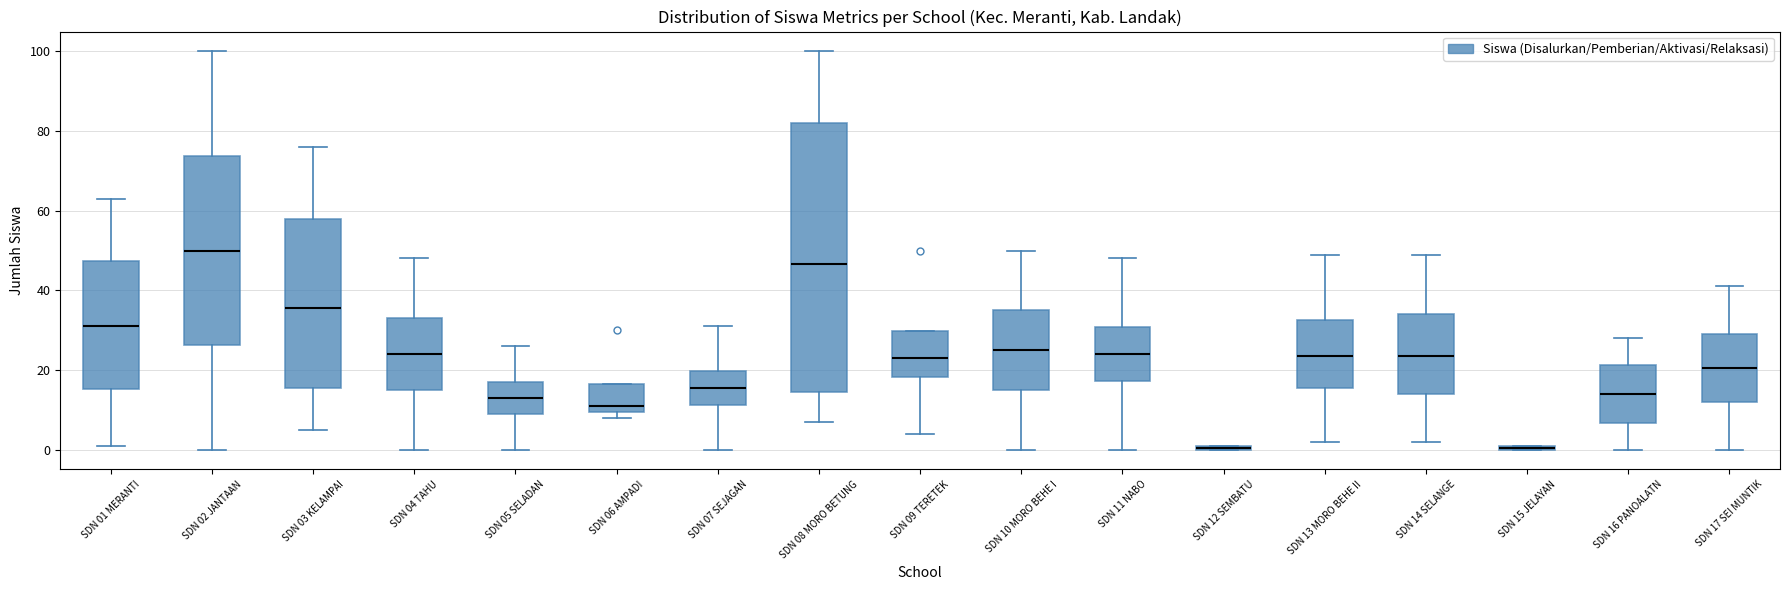

Which box is the tallest, from its lower edge to its upper edge?

SDN 08 MORO BETUNG